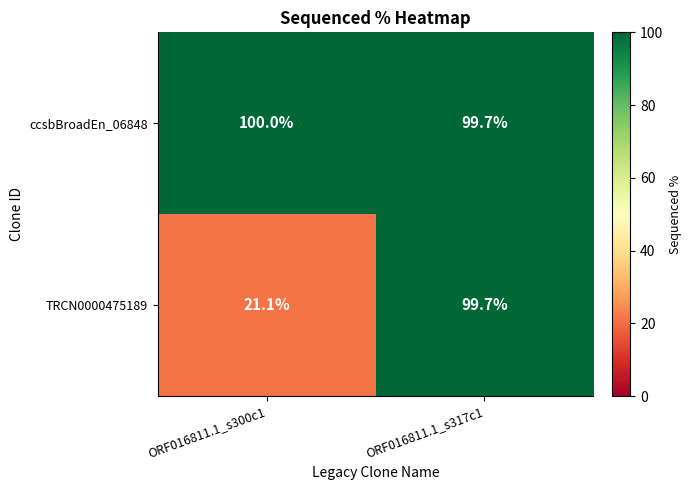

What is the total value across all series at ORF016811.1_s300c1?

121.1